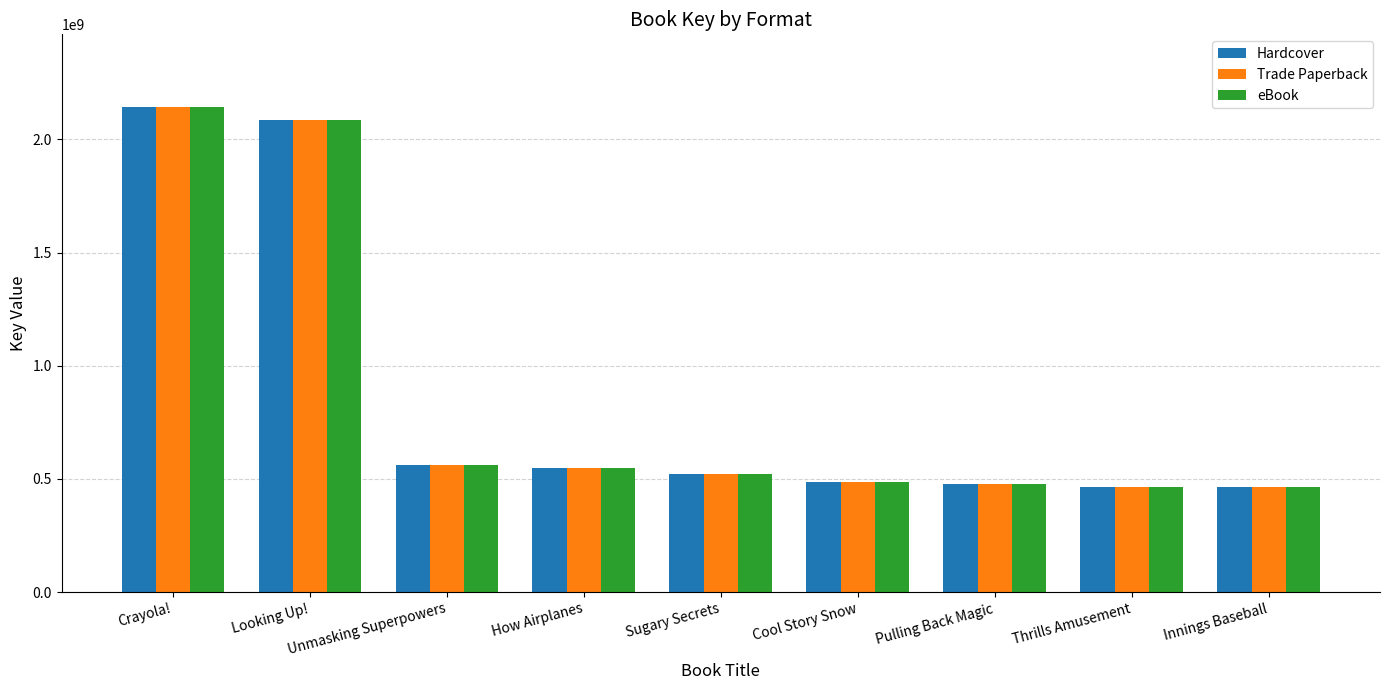

The eBook series shows 3816399232 at Crayola!. True or false?

False